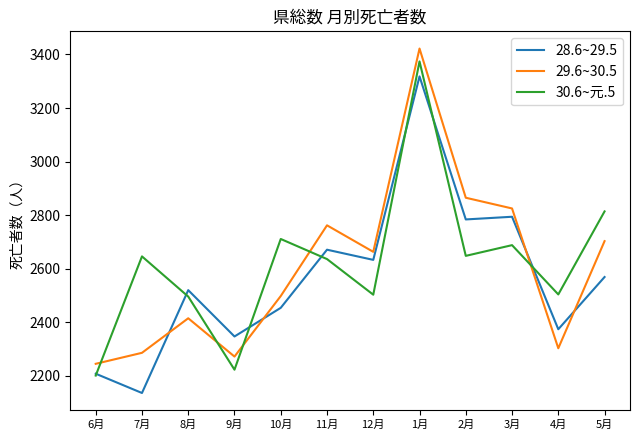

Rank the series by their average value, from highest to lowest.

30.6~元.5, 29.6~30.5, 28.6~29.5